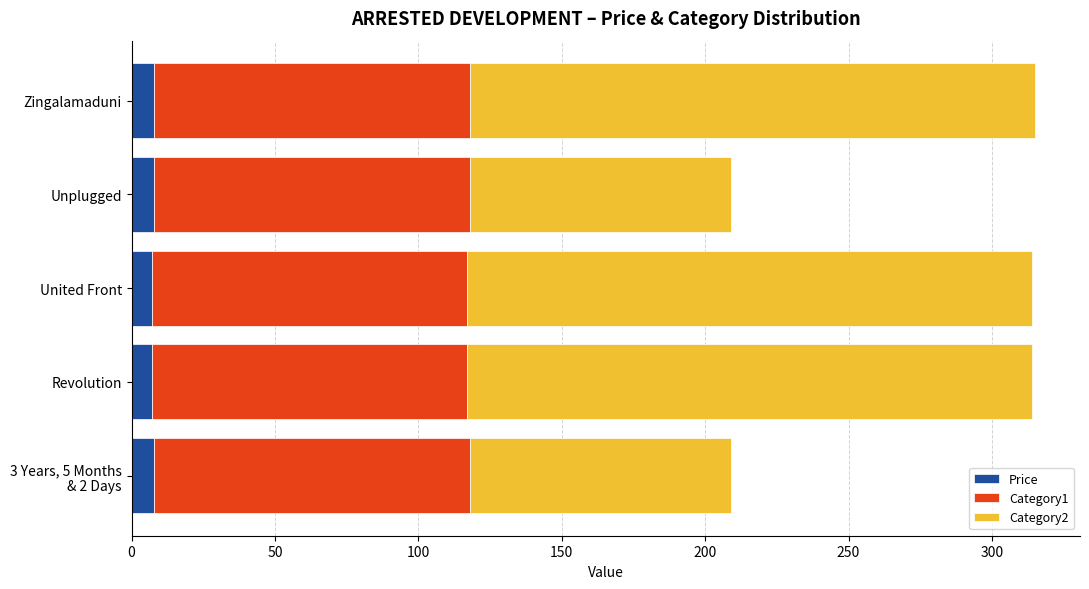

How many series are shown in this chart?

3